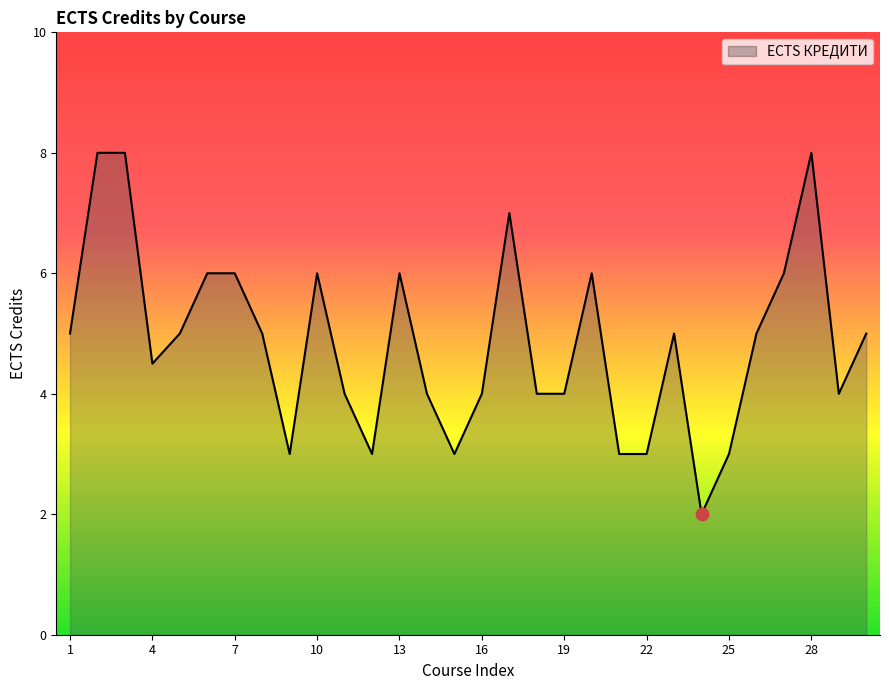

What is the minimum value shown in the chart?

2.0